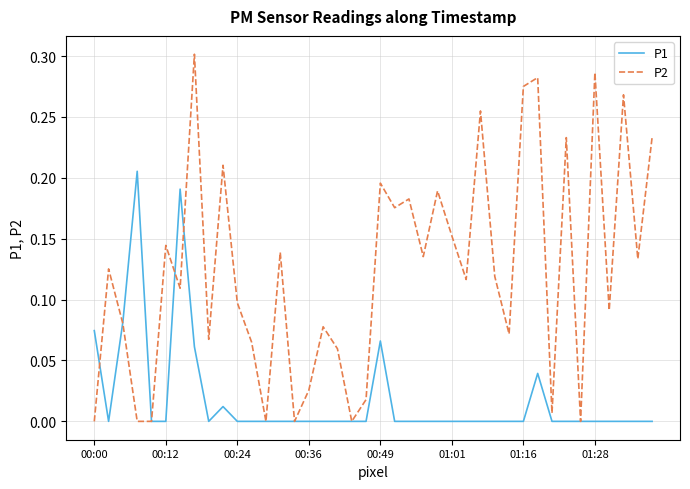

What are all the series names shown in the legend?

P1, P2